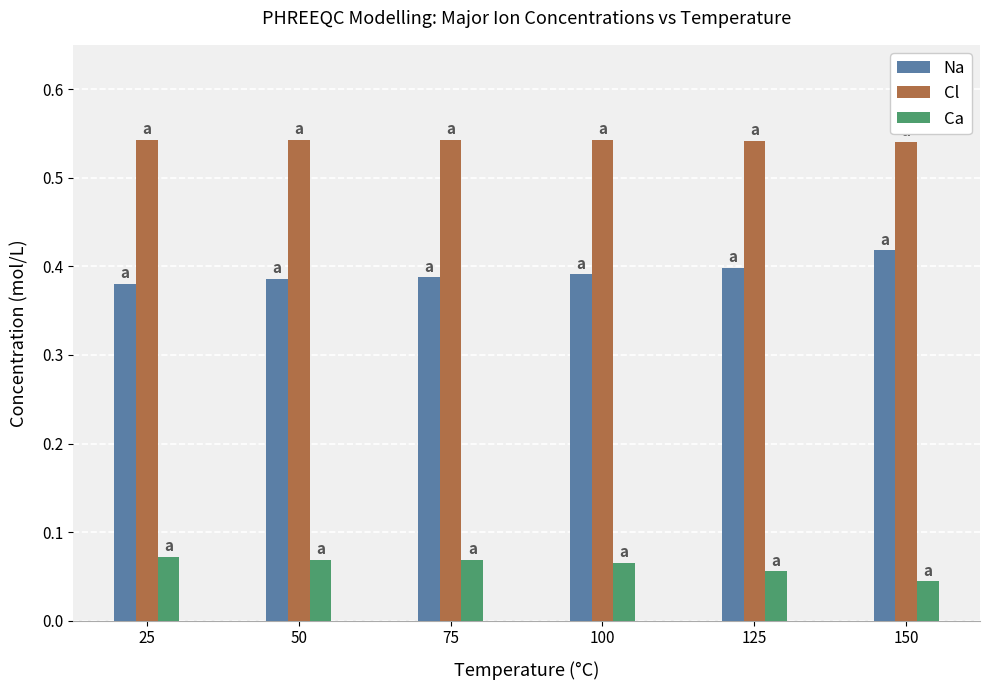

Rank the series by their average value, from highest to lowest.

Cl, Na, Ca